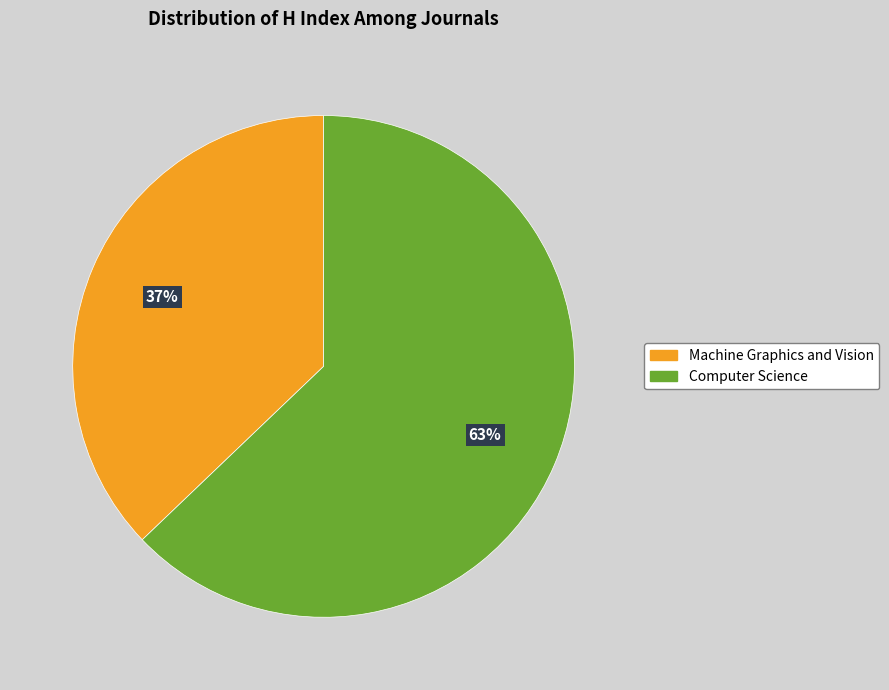

Does Computer Science account for over 50% of the chart?

Yes